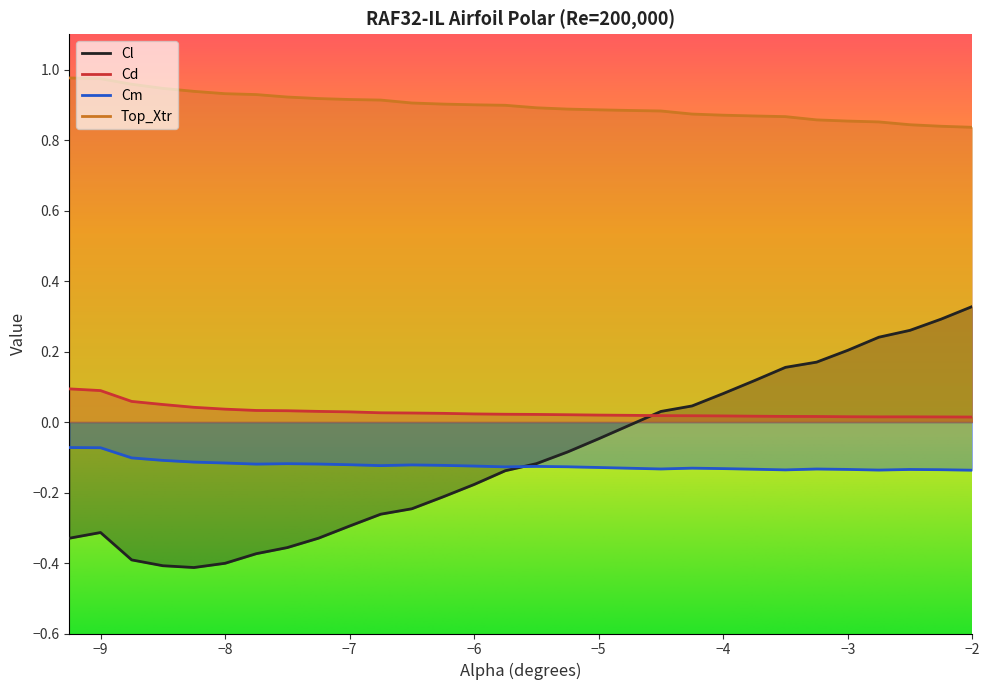

True or false: Top_Xtr and Cd intersect in this chart.

False